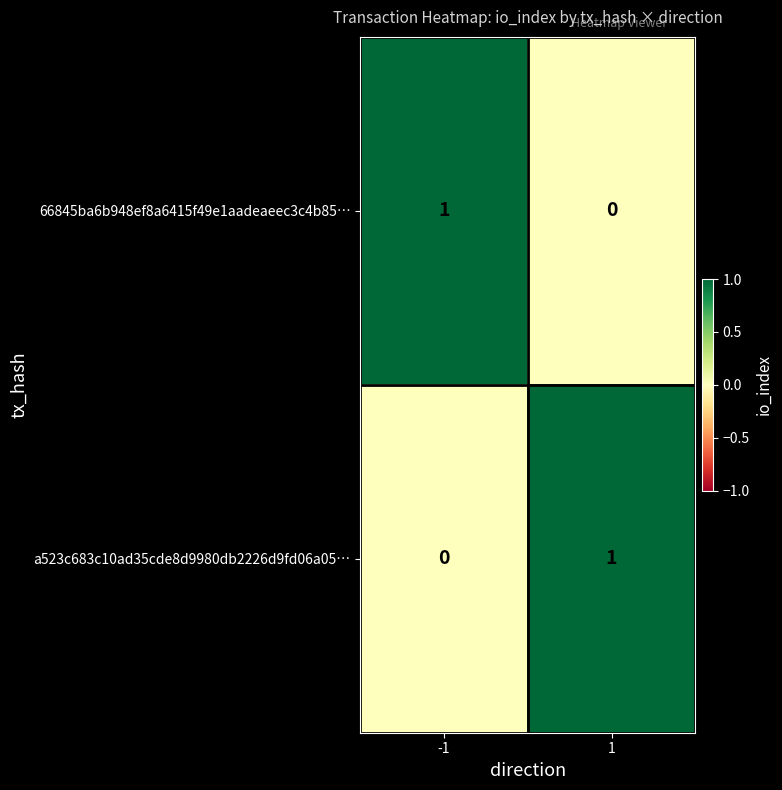

The a523c683c10ad35cde8d9980db2226d9fd06a05… series shows -1 at -1. True or false?

False